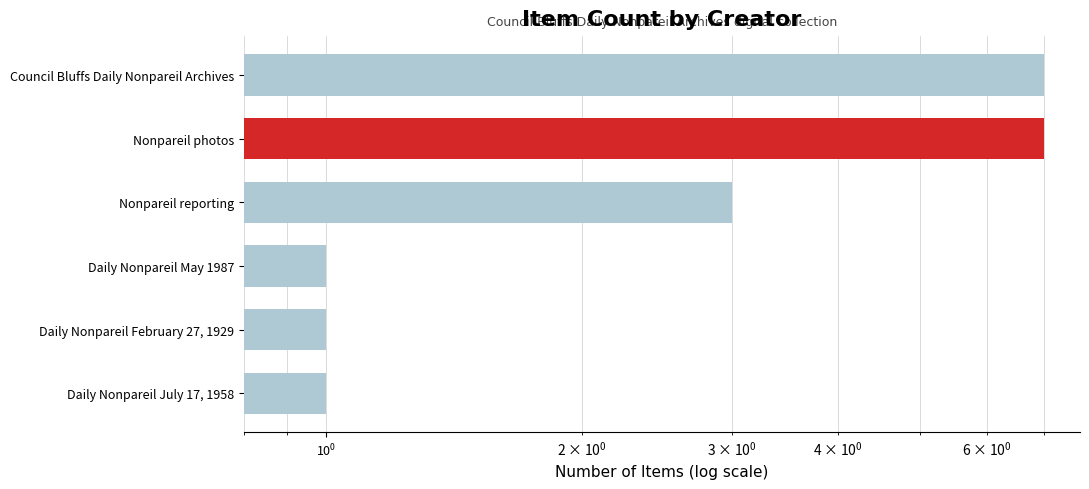

True or false: the data shows 7 at Council Bluffs Daily Nonpareil Archives.

True